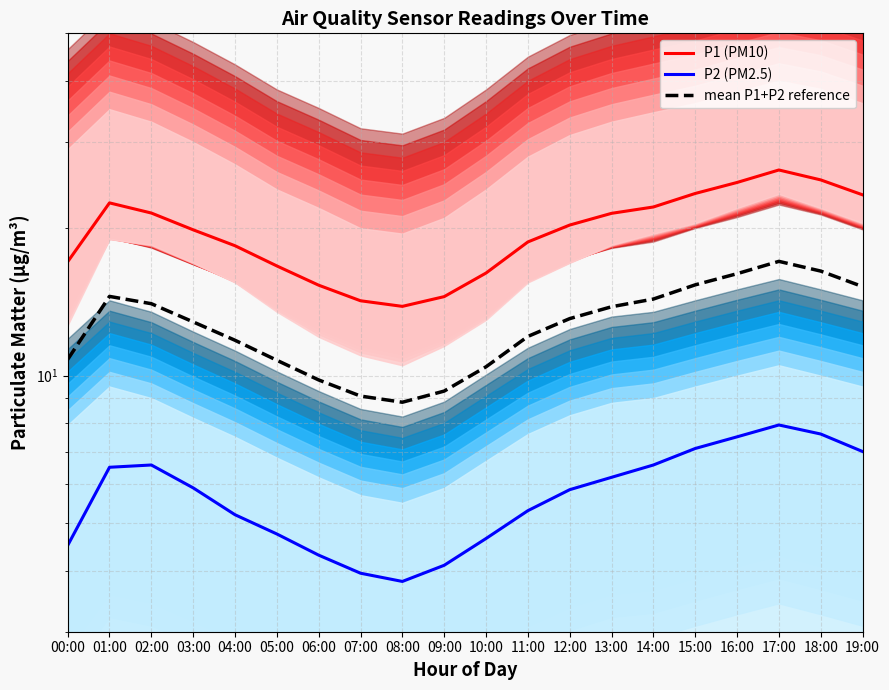

Reading left to right, extract all data points from this chart.

P1 (PM10): 00:00=17.1	01:00=22.5	02:00=21.5	03:00=19.9	04:00=18.4	05:00=16.8	06:00=15.3	07:00=14.2	08:00=13.8	09:00=14.5	10:00=16.2	11:00=18.8	12:00=20.3	13:00=21.4	14:00=22.1	15:00=23.6	16:00=24.8	17:00=26.3	18:00=25.1	19:00=23.4
P2 (PM2.5): 00:00=4.5	01:00=6.5	02:00=6.6	03:00=5.9	04:00=5.2	05:00=4.8	06:00=4.3	07:00=4.0	08:00=3.8	09:00=4.1	10:00=4.7	11:00=5.3	12:00=5.8	13:00=6.2	14:00=6.6	15:00=7.1	16:00=7.5	17:00=7.9	18:00=7.6	19:00=7.0
mean P1+P2 reference: 00:00=10.8	01:00=14.5	02:00=14.0	03:00=12.9	04:00=11.8	05:00=10.8	06:00=9.8	07:00=9.1	08:00=8.8	09:00=9.3	10:00=10.4	11:00=12.0	12:00=13.1	13:00=13.8	14:00=14.3	15:00=15.3	16:00=16.1	17:00=17.1	18:00=16.4	19:00=15.2